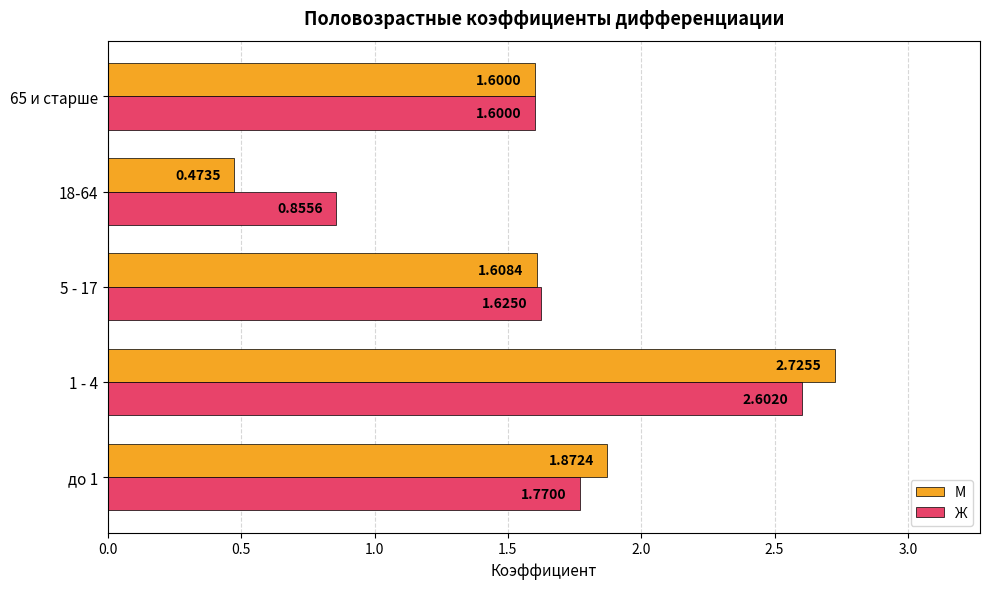

Rank the series by their maximum value, from highest to lowest.

М, Ж